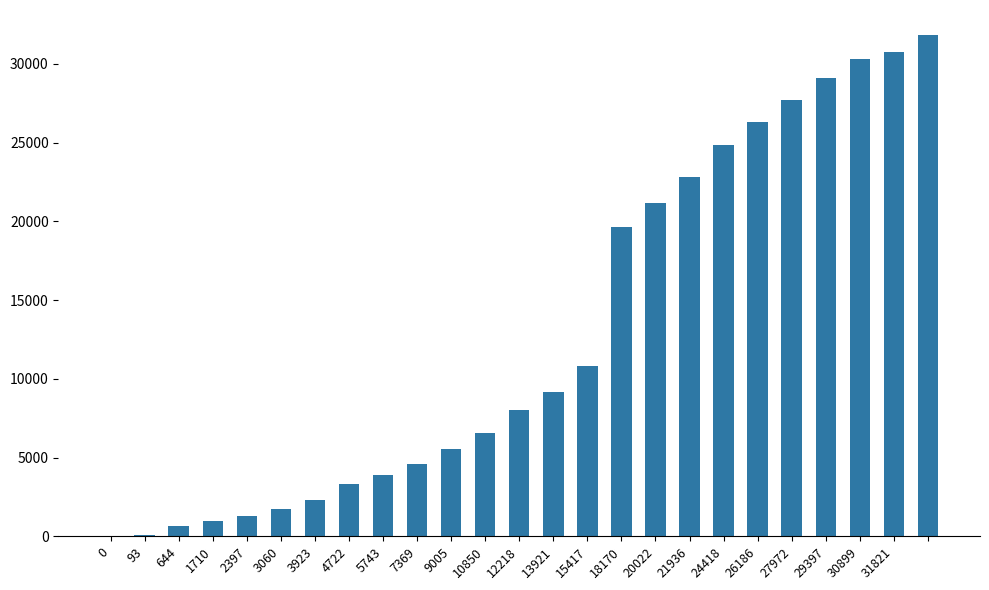

What is the sum of all values?

323530